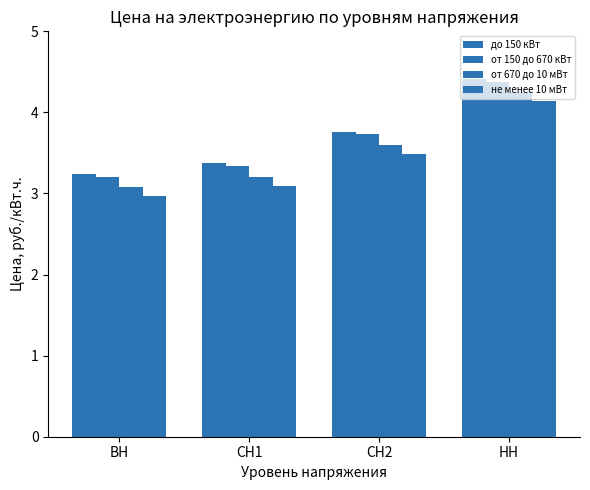

Which series has the largest range (max minus min)?

до 150 кВт